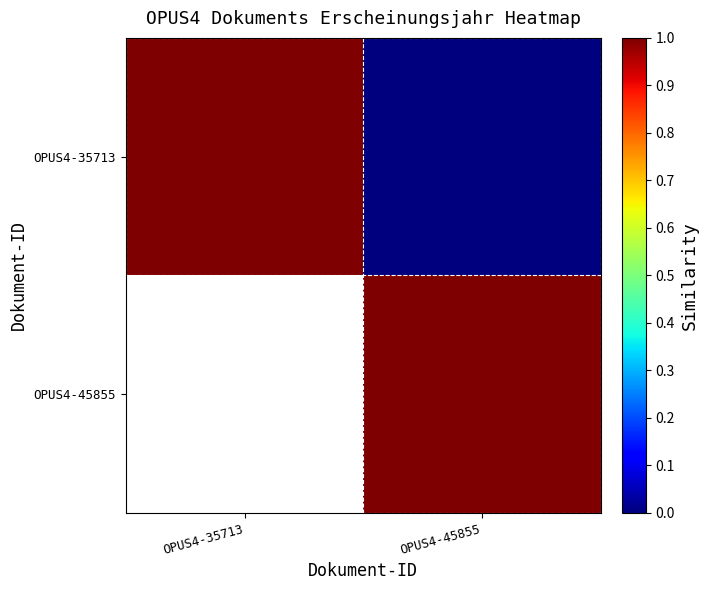

Rank the series at OPUS4-45855 from lowest to highest value.

OPUS4-35713, OPUS4-45855